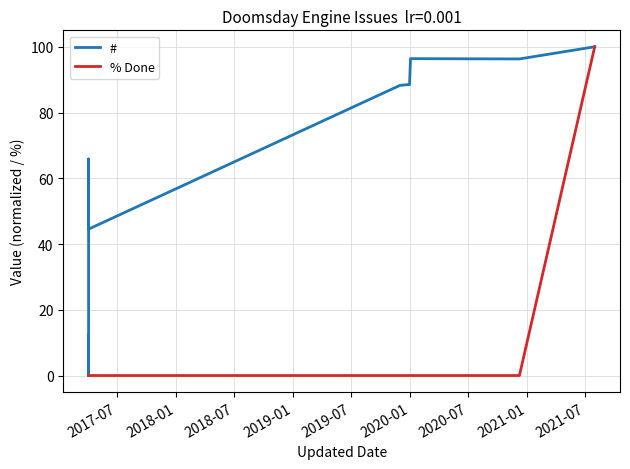

Which category has the lowest value in the % Done series?

2017-07